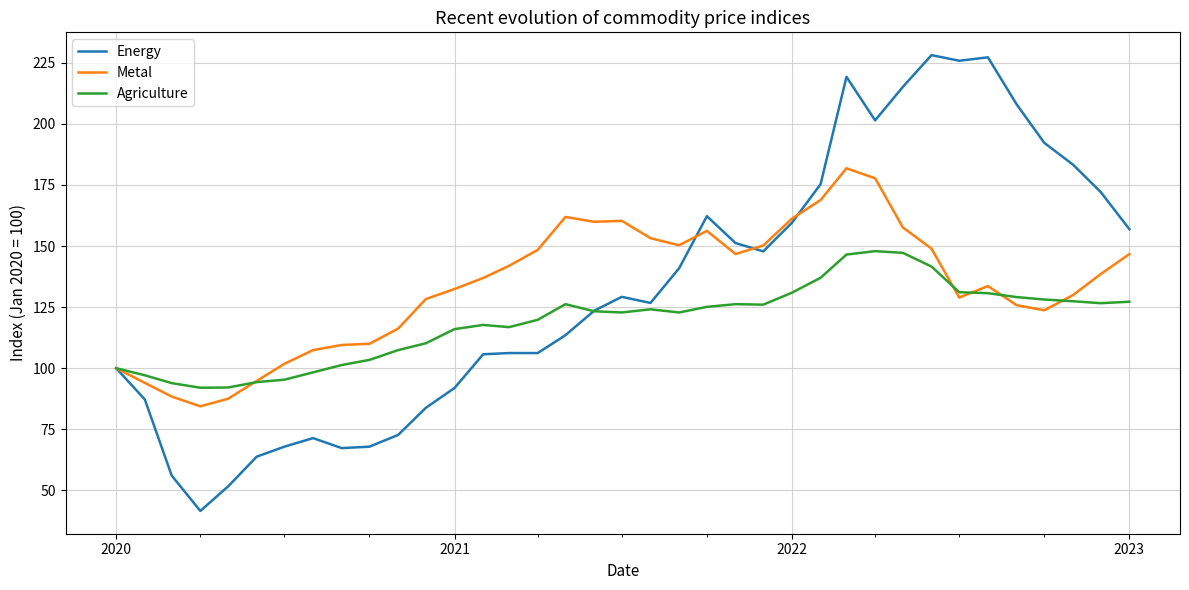

Rank the series by their maximum value, from highest to lowest.

Energy, Metal, Agriculture